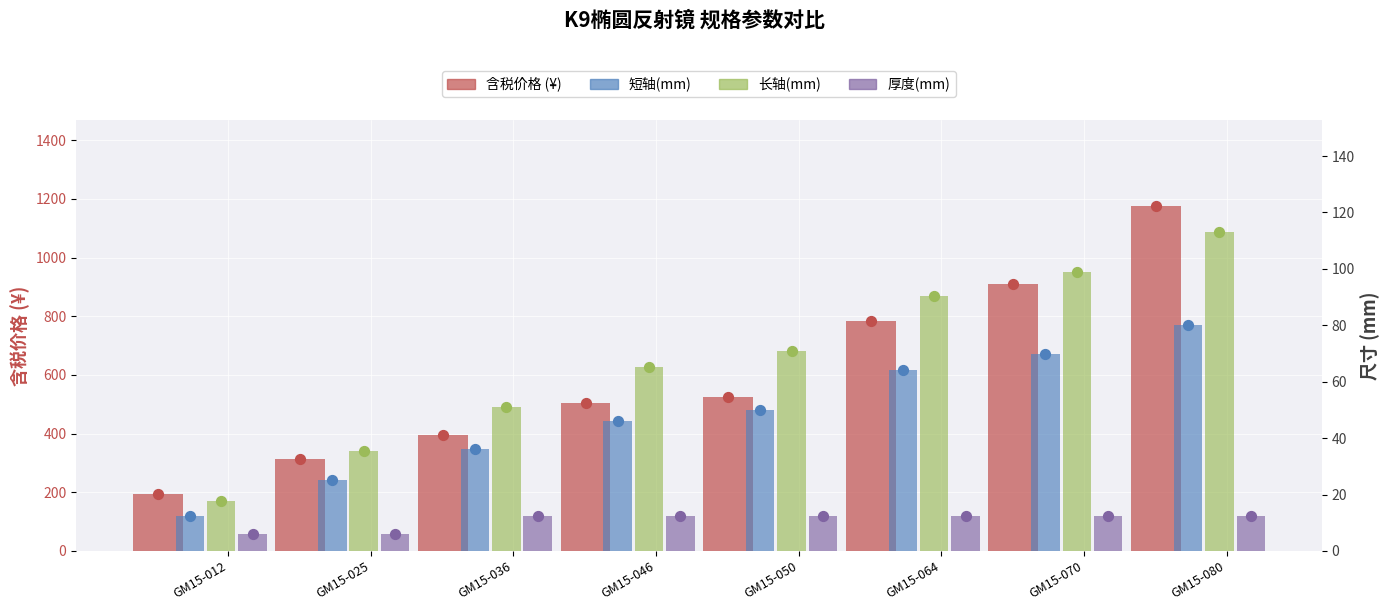

Which series has the largest Y range (max minus min)?

含税价格 (¥)